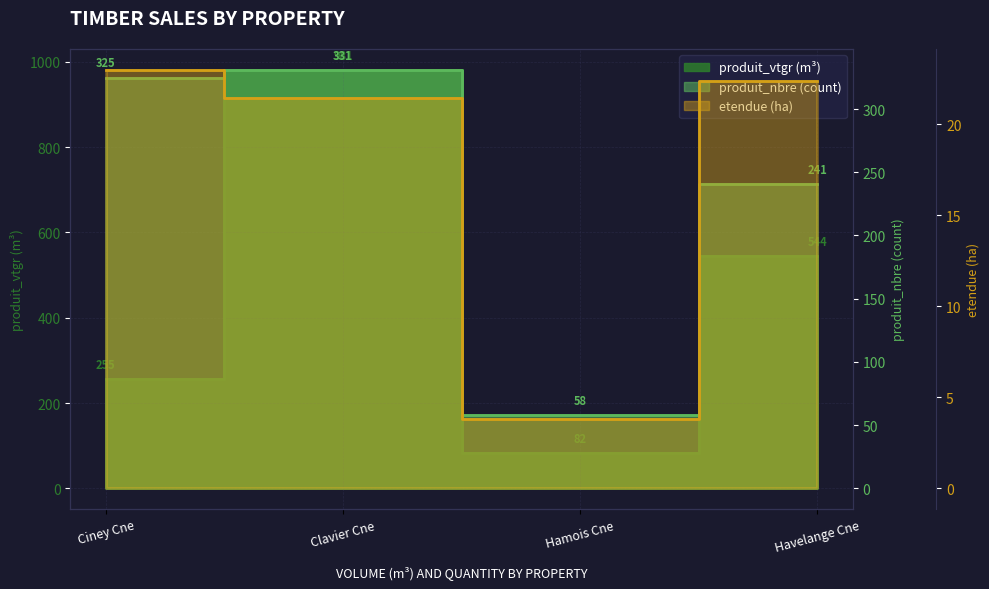

How many lines are shown in the chart?

3